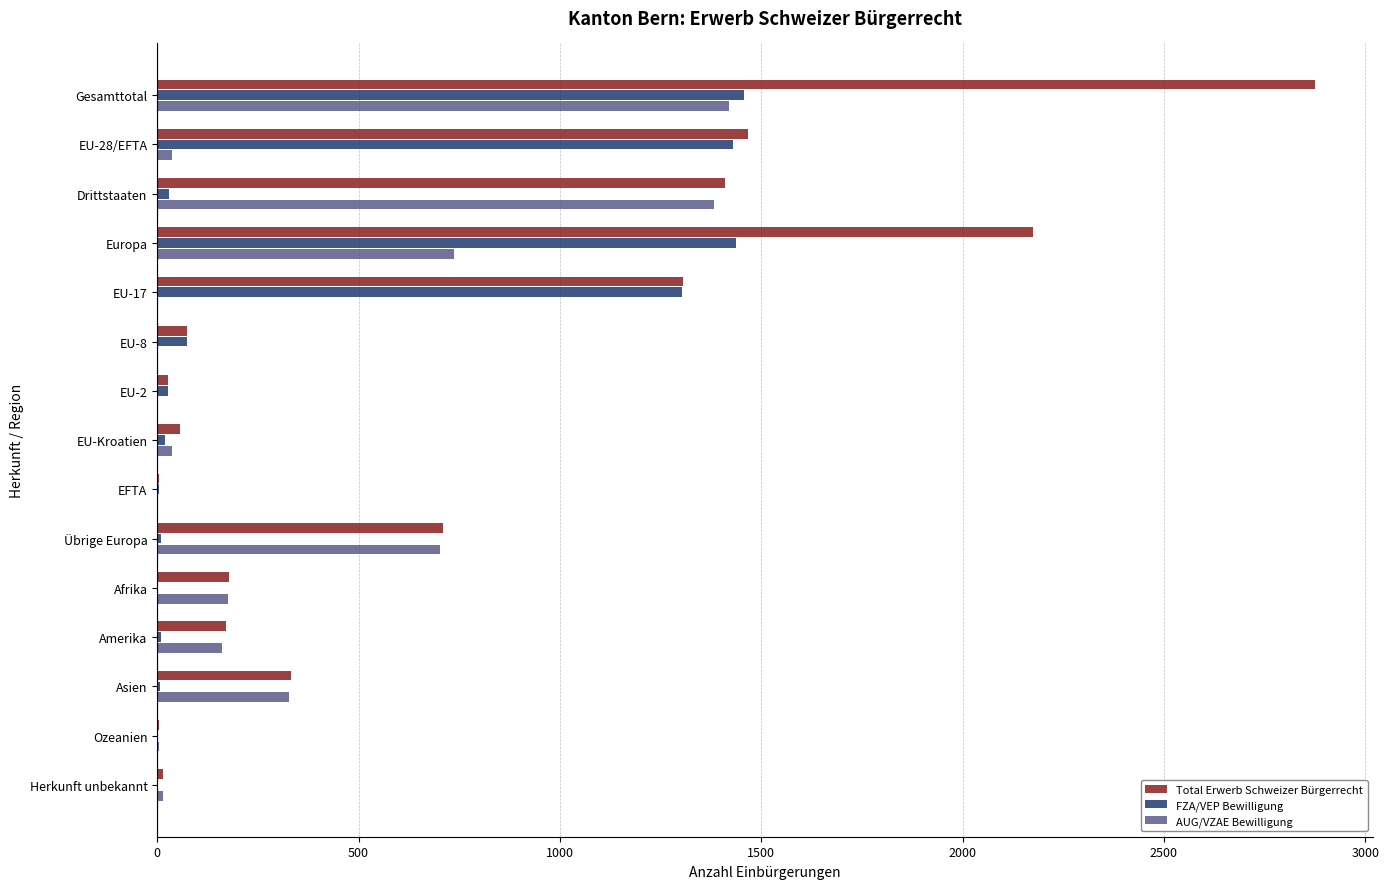

Which series changed the most between Drittstaaten and Ozeanien?

Total Erwerb Schweizer Bürgerrecht